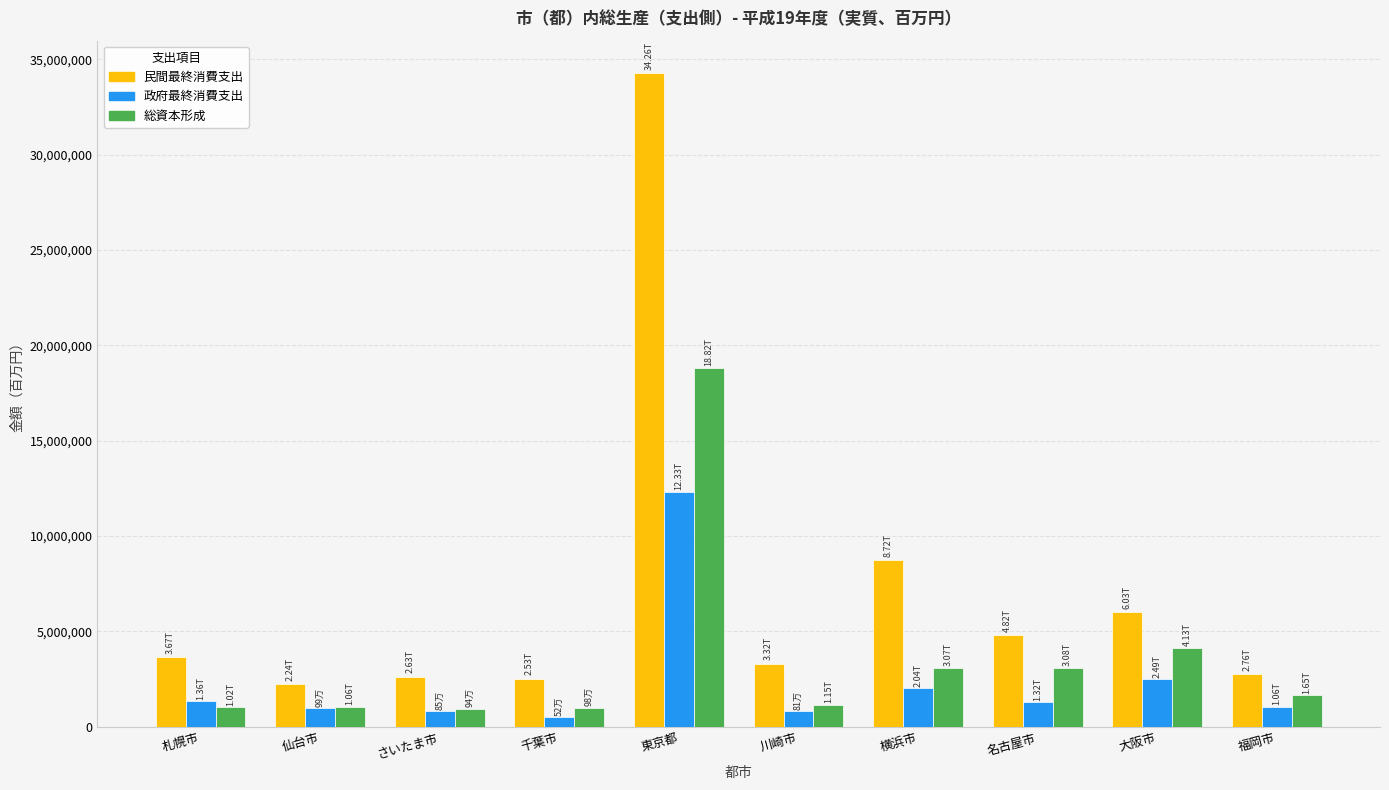

What is the difference between the highest and lowest values at 名古屋市?

3496791